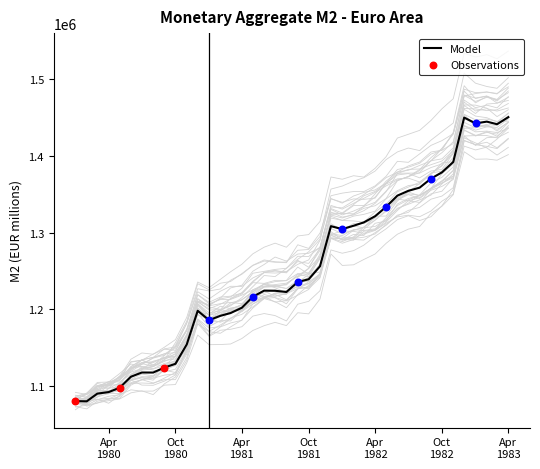

What is the change in value from 1980-04 to 1982-08?

+266476.0